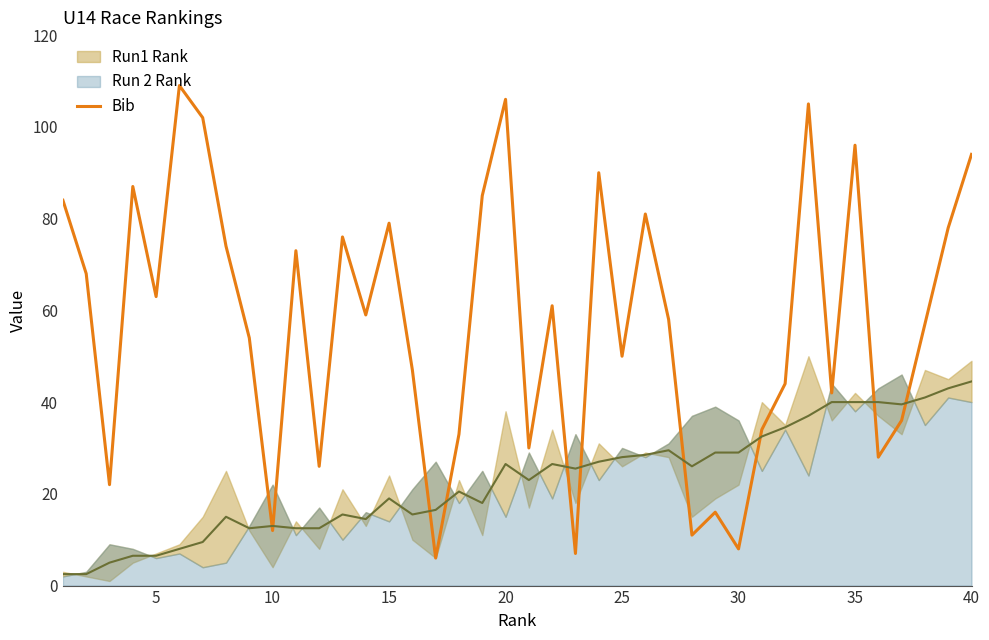

The value at 27 is 6. True or false?

False